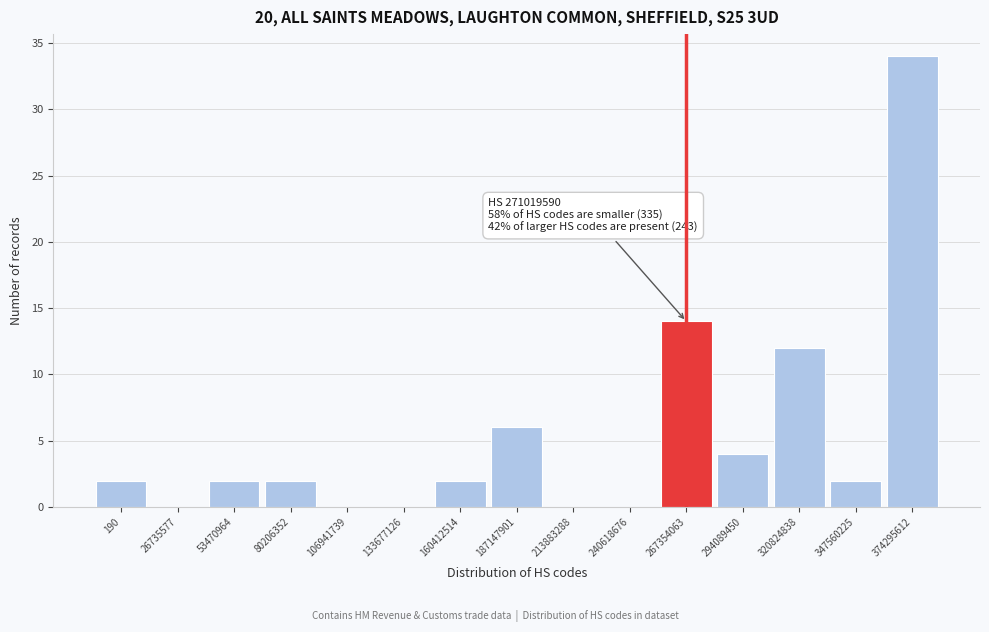

Reading left to right, transcribe all the data shown in this chart.

190=2	26735577=0	53470964=2	80206352=2	106941739=0	133677126=0	160412514=2	187147901=6	213883288=0	240618676=0	267354063=14	294089450=4	320824838=12	347560225=2	374295612=34